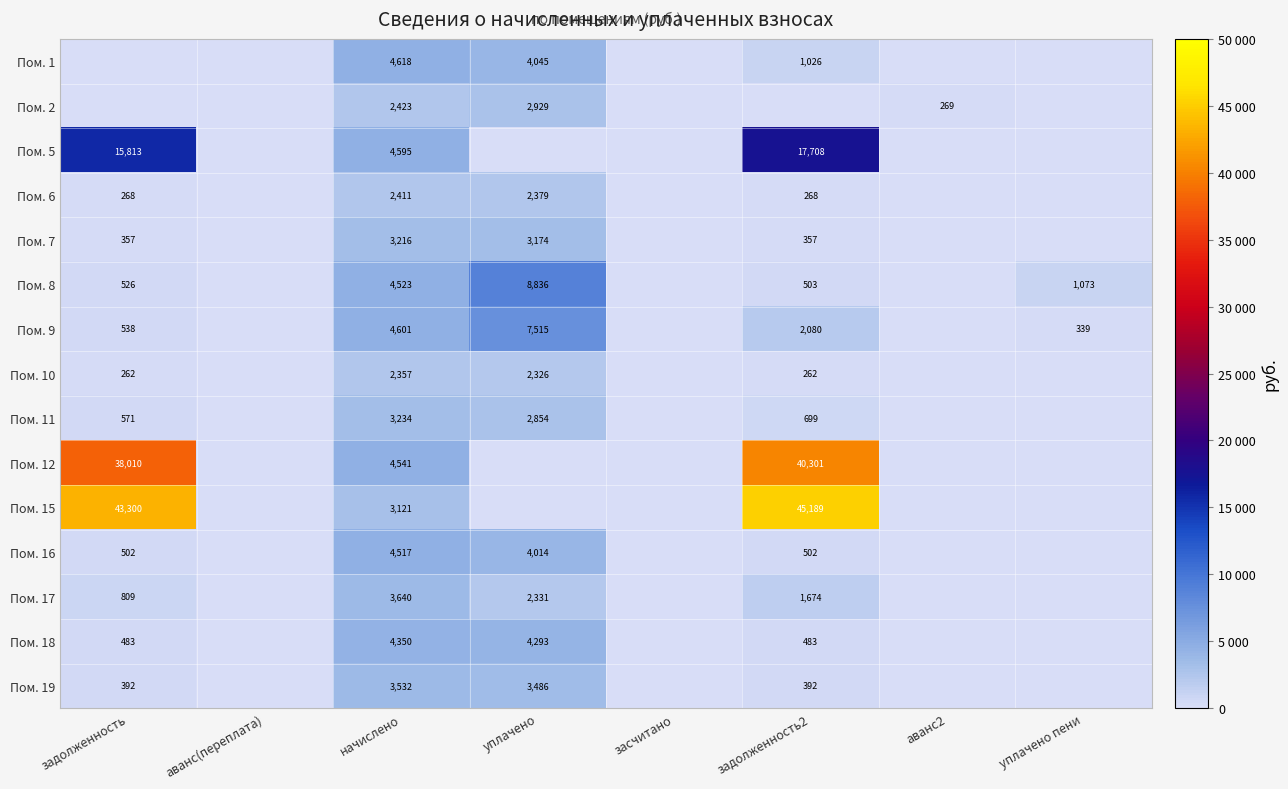

The value of Пом. 7 at задолженность2 is 596. True or false?

False